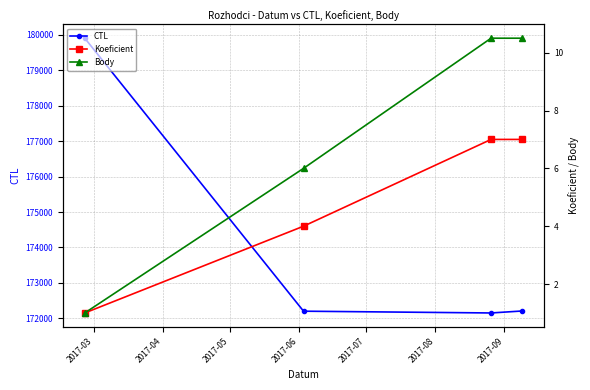

Where is CTL nearest to the value 176027?

2017-06